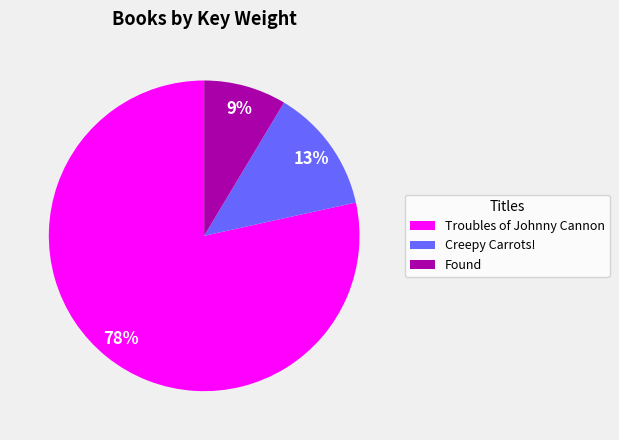

What percentage is the Creepy Carrots! slice, to the nearest percent?

13%